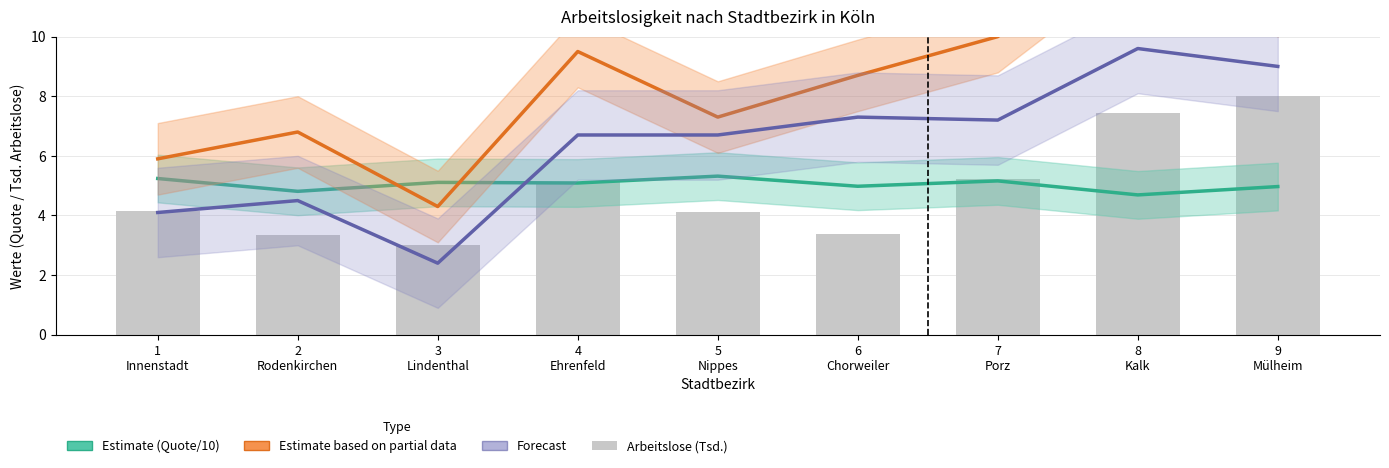

True or false: Forecast (Jugendarbeitslosenquote) has a value of 9.0 at 9
Mülheim.

True